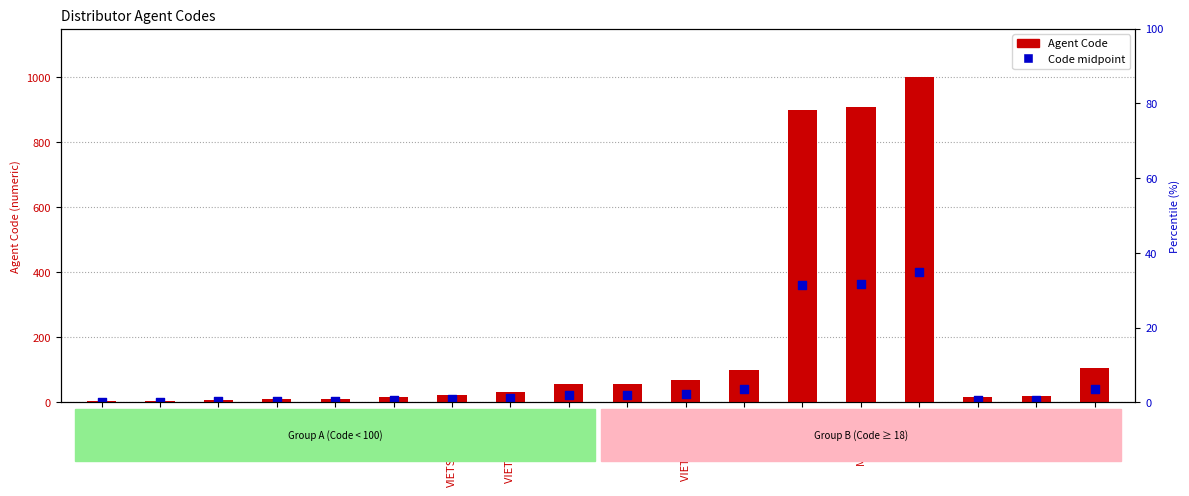

Which series has the largest Y range (max minus min)?

Agent Code